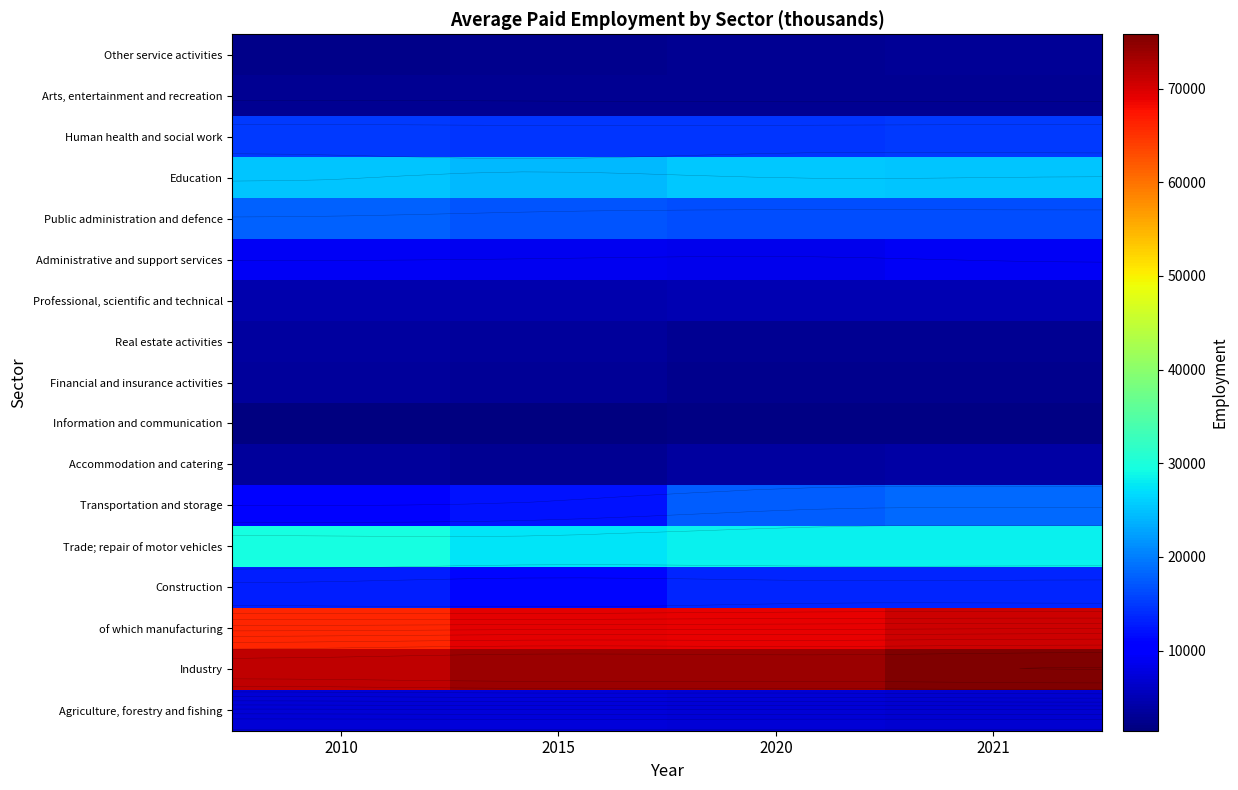

How many categories are shown in the chart?

4